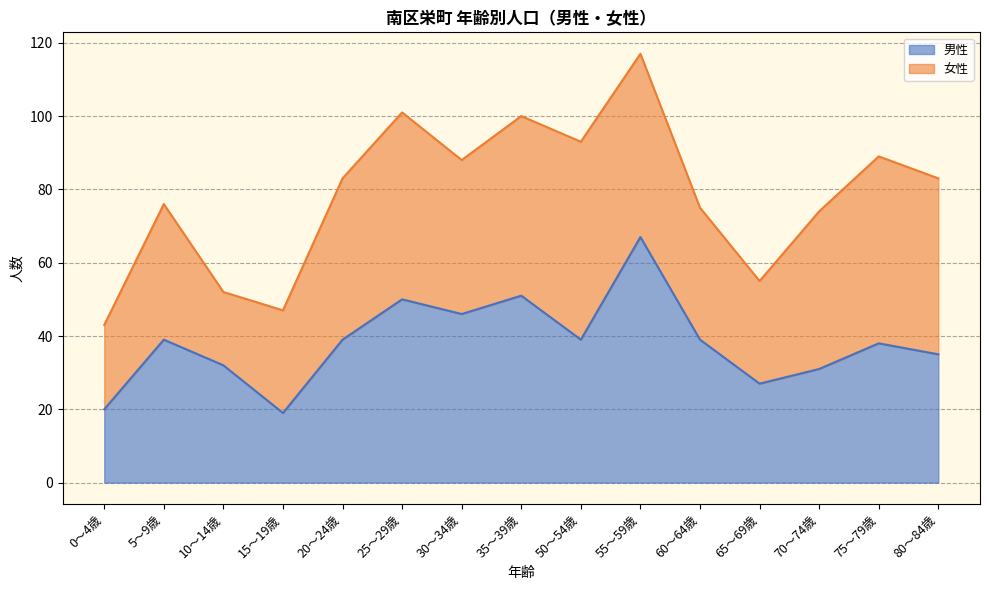

Rank the categories by value from highest to lowest.

55～59歳, 35～39歳, 25～29歳, 30～34歳, 5～9歳, 20～24歳, 50～54歳, 60～64歳, 75～79歳, 80～84歳, 10～14歳, 70～74歳, 65～69歳, 0～4歳, 15～19歳